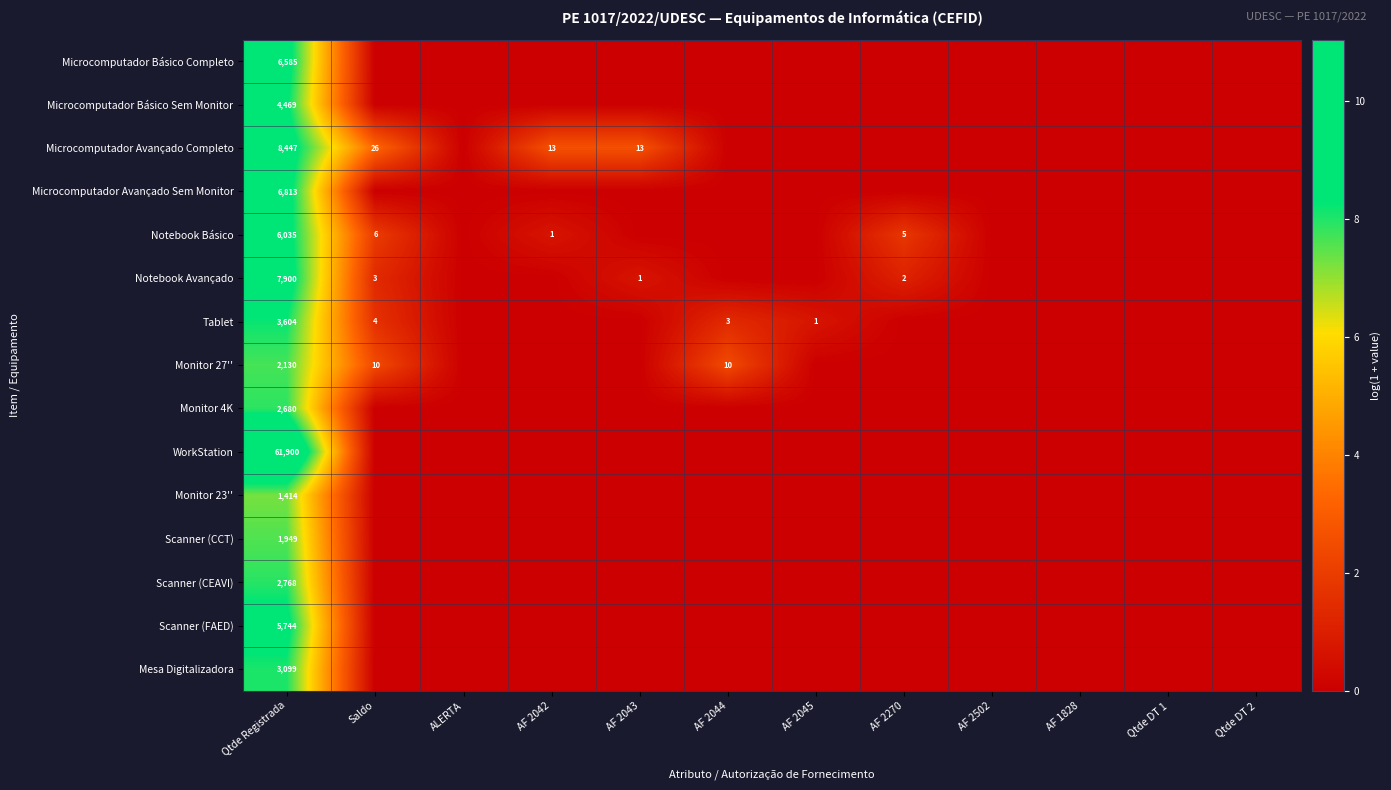

True or false: Notebook Avançado has a value of 1 at Saldo.

False